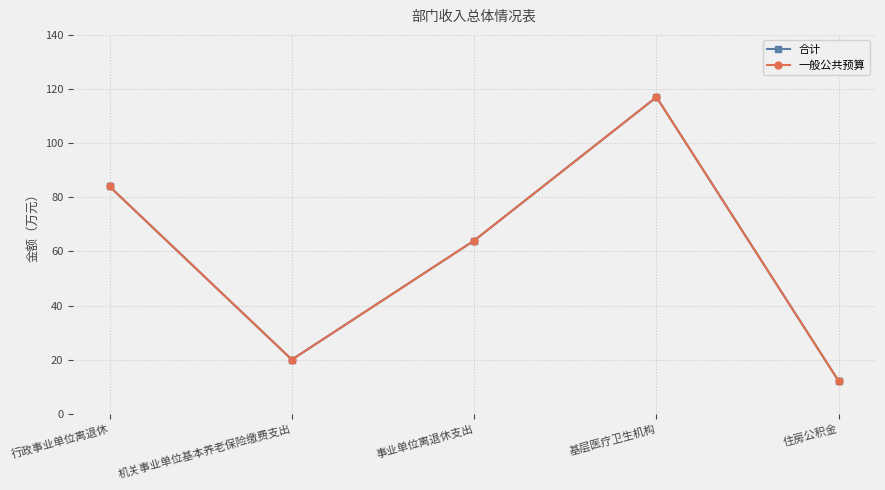

True or false: 一般公共预算 and 合计 intersect in this chart.

False